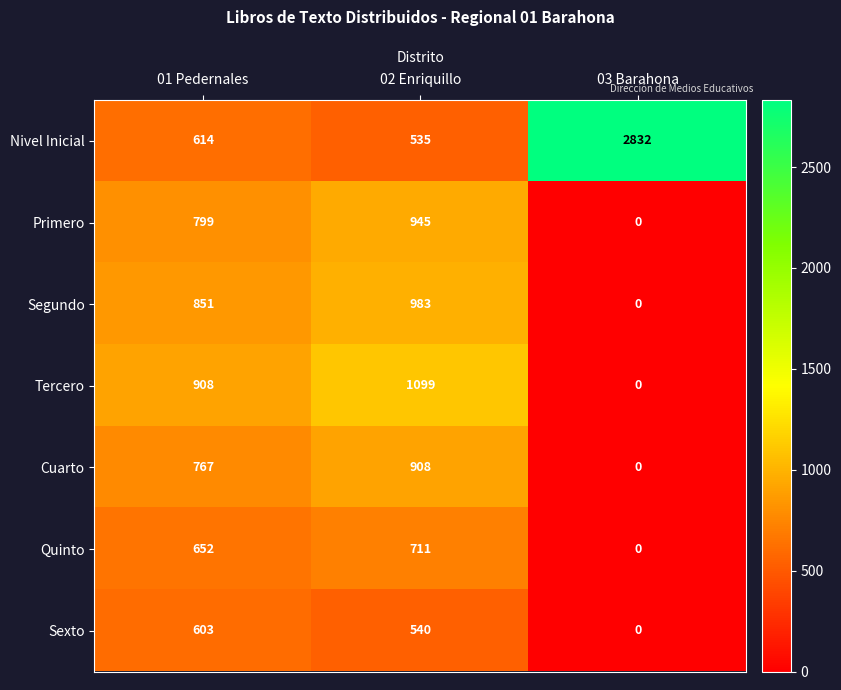

The value of Tercero at 02 Enriquillo is 1870. True or false?

False